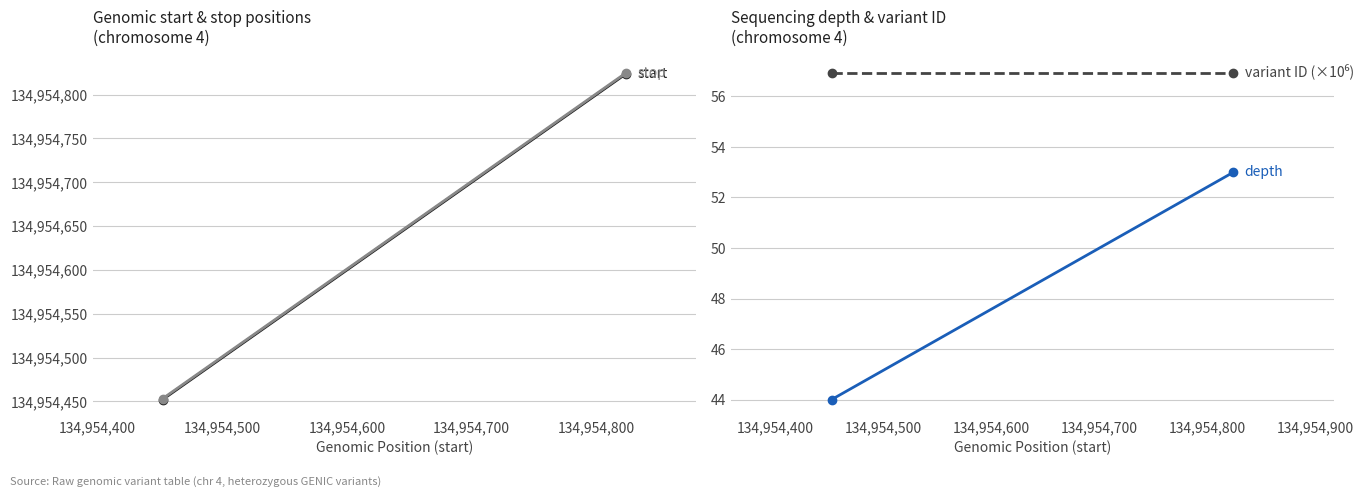

How many lines are shown in the chart?

4